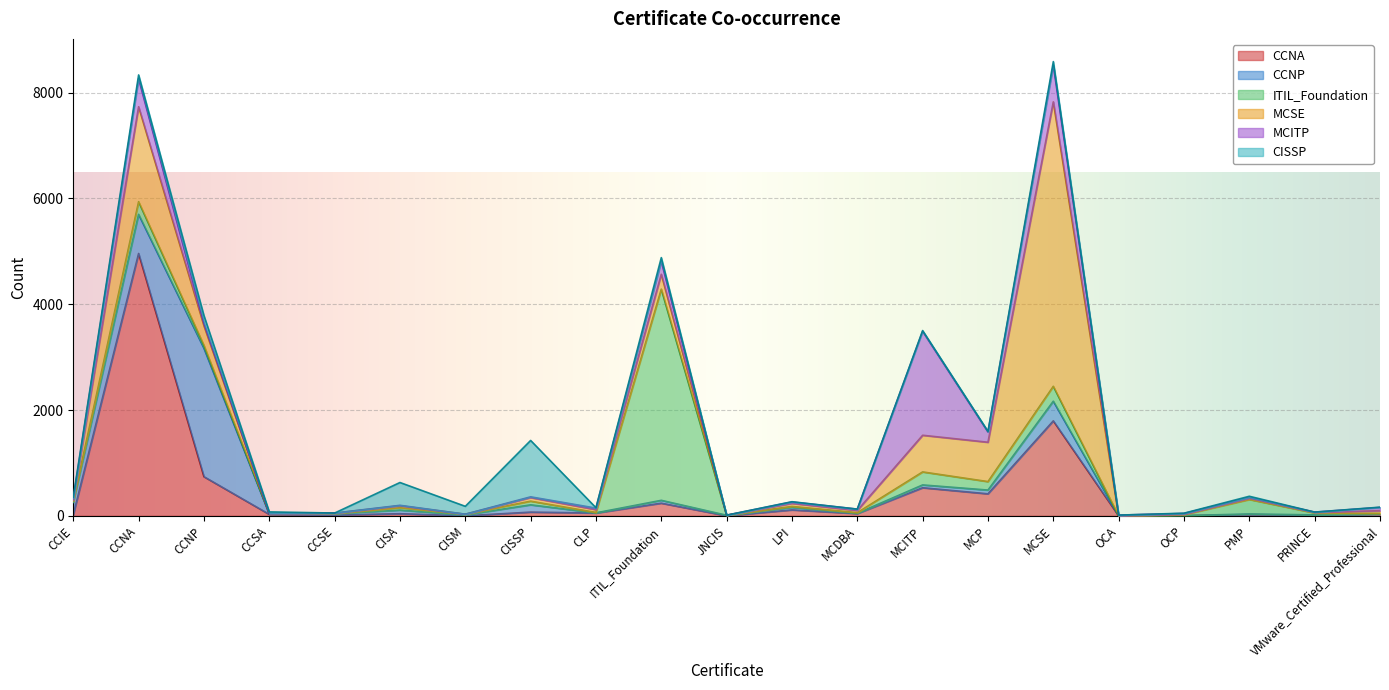

Between JNCIS and PRINCE, which is larger?

PRINCE